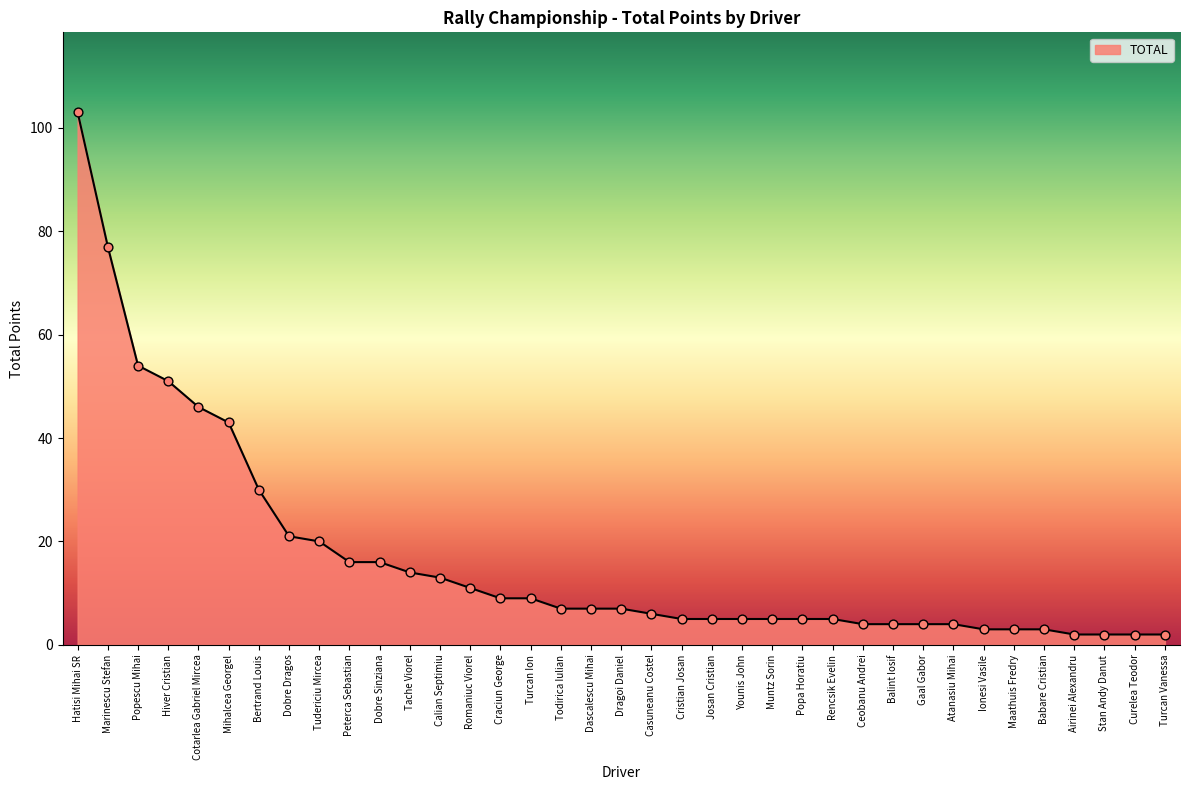

What is the change in value from Bertrand Louis to Tudericiu Mircea?

-10